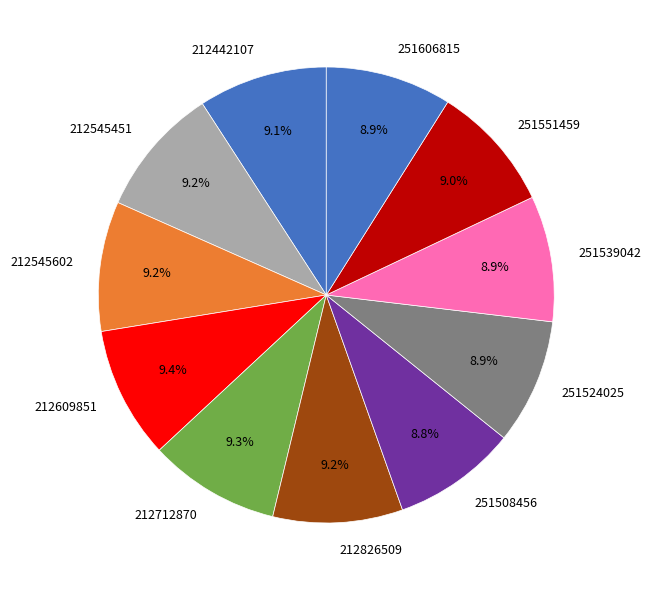

How many segments does this pie chart have?

11